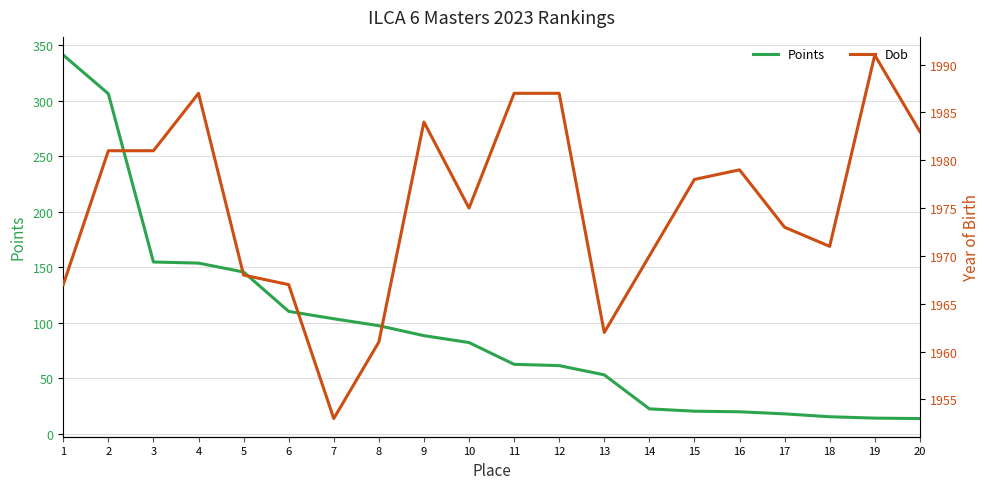

What is the value of the Points point at the 16th from the left?

19.7